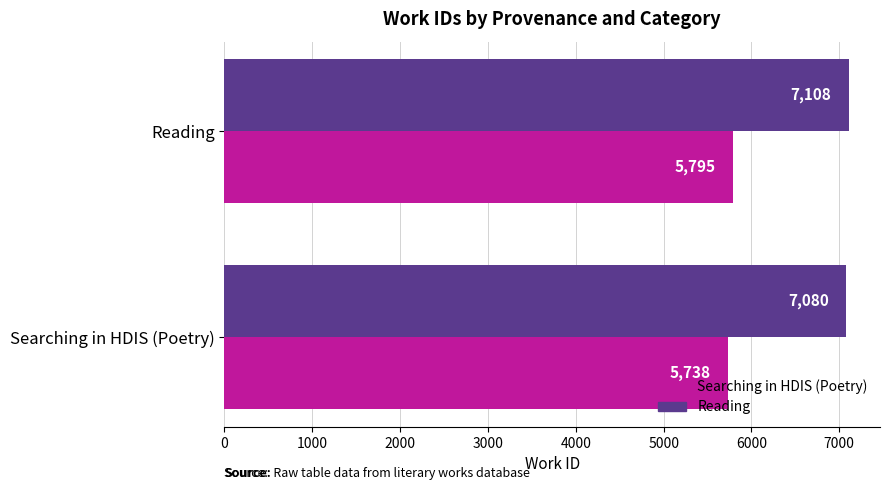

Rank the series by their average value, from lowest to highest.

Searching in HDIS (Poetry), Reading